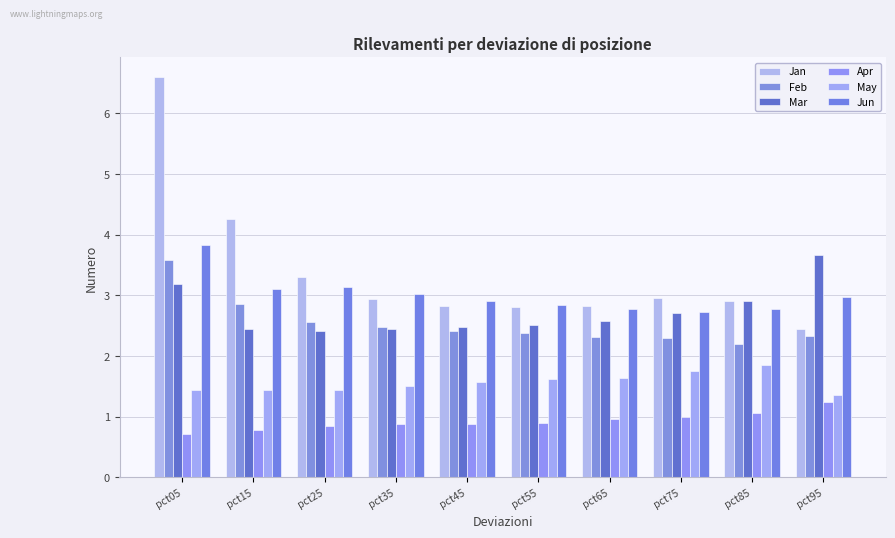

Which series has the largest total across all categories?

Jan